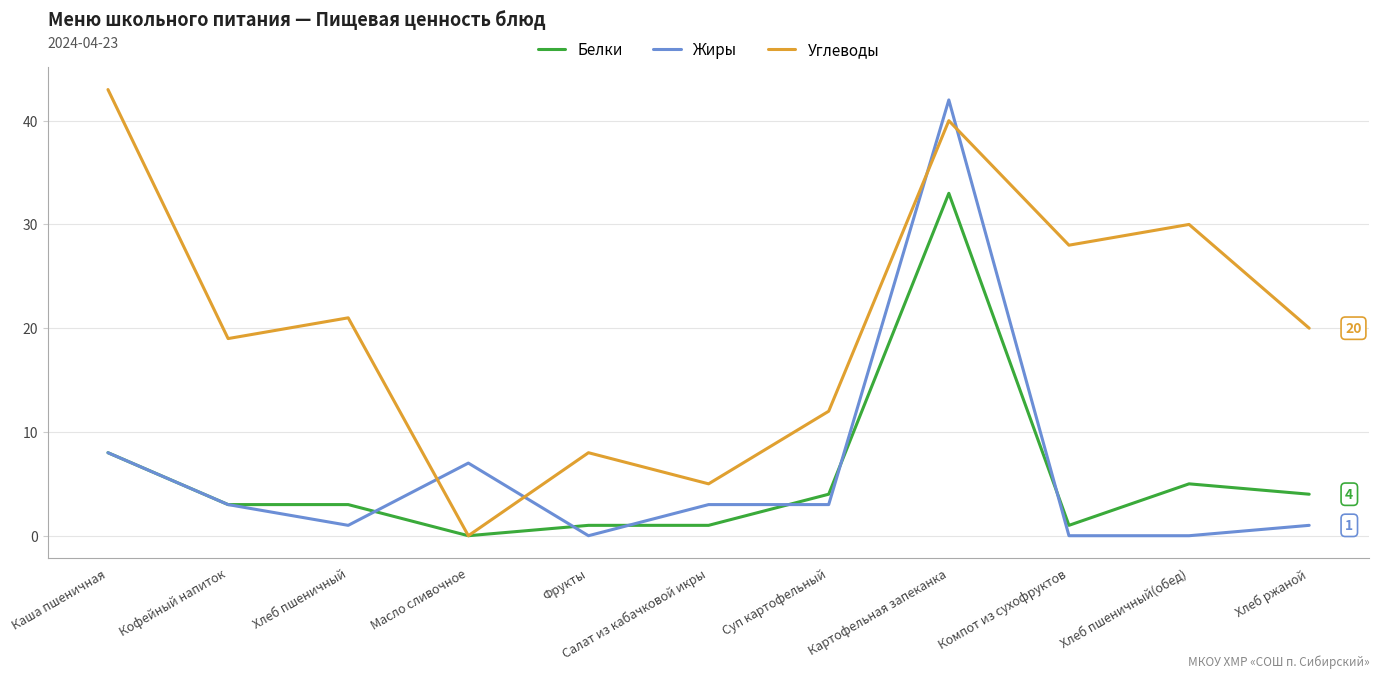

What is the difference between the Белки values at Каша пшеничная and Компот из сухофруктов?

7